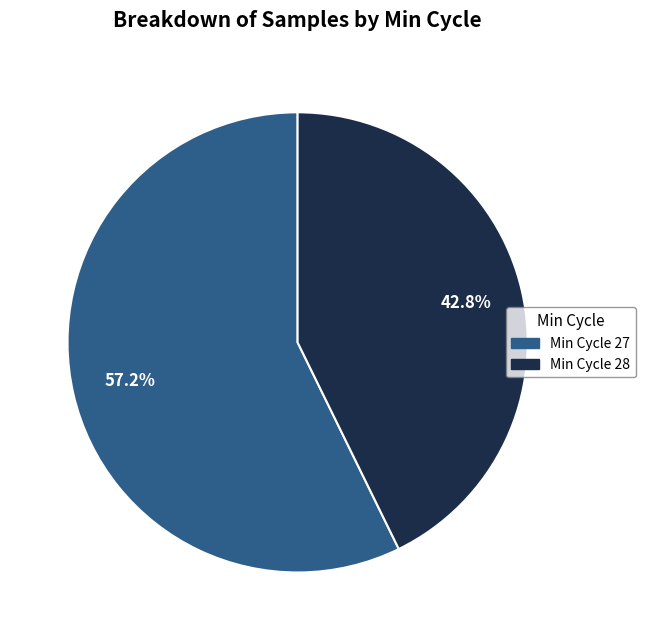

How many slices are in this pie chart?

2